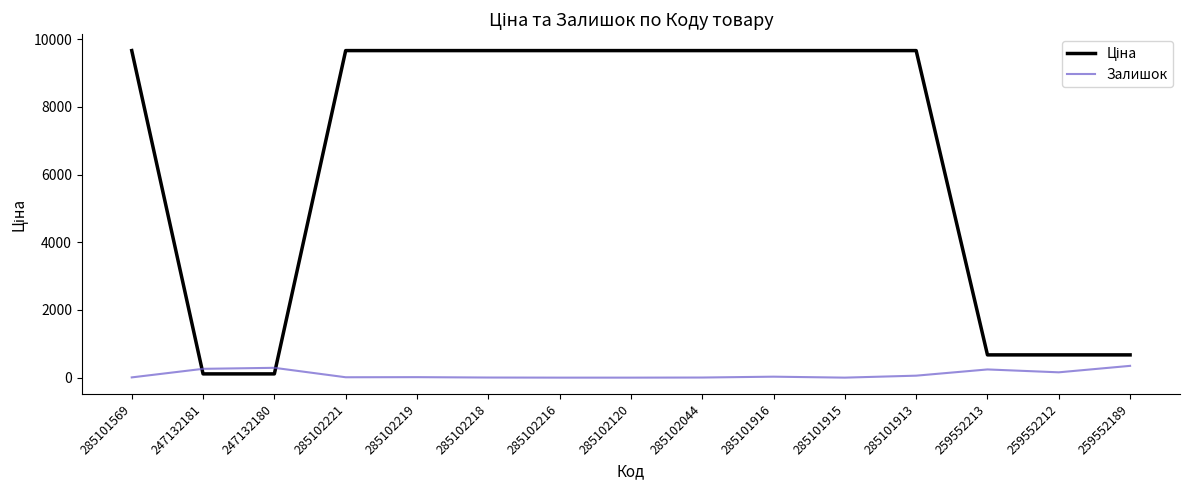

What is the total value across all series at 259552213?

914.1